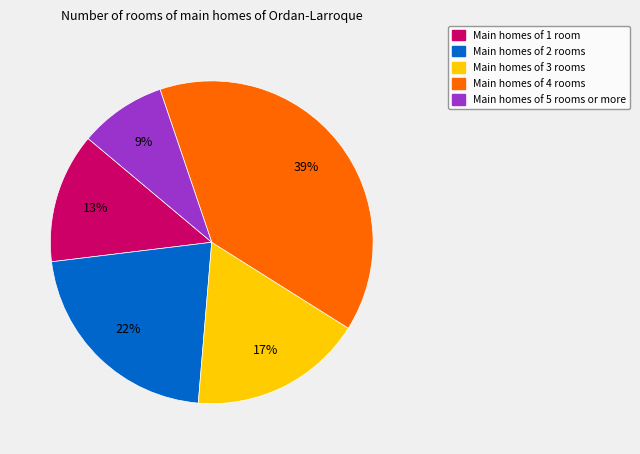

To the nearest percent, what is the average slice percentage?

20%